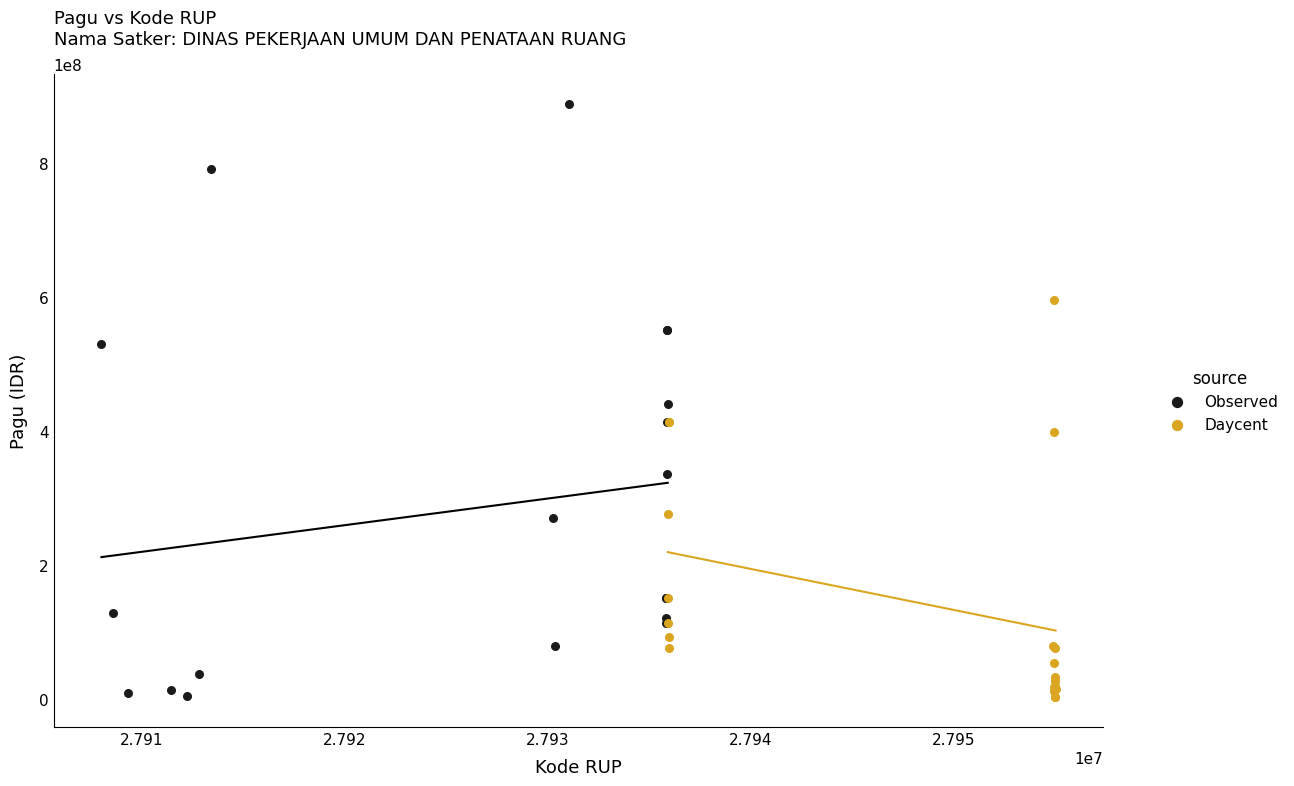

What are all the series names shown in the legend?

Observed, Daycent